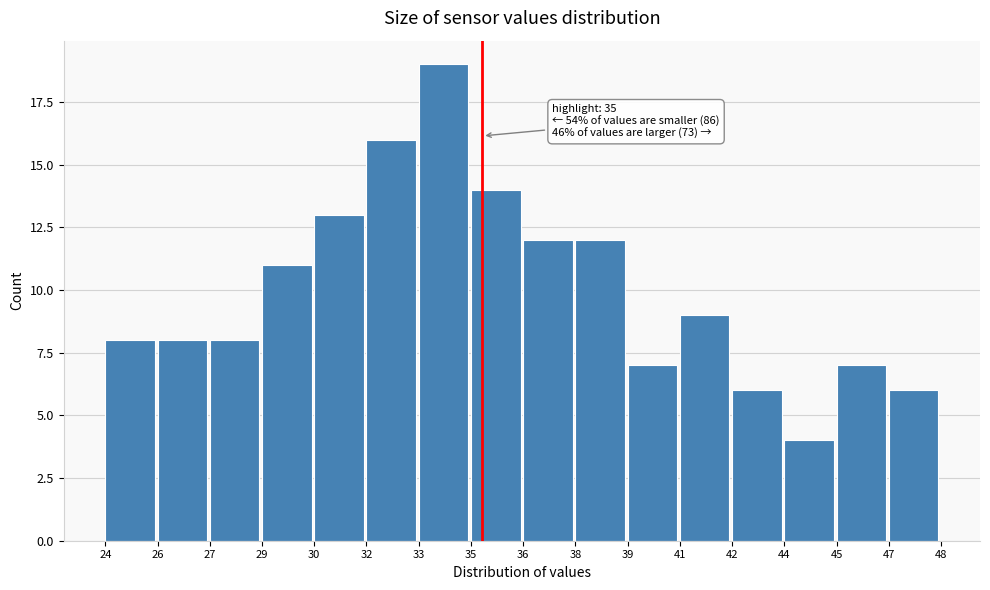

Reading left to right, list all the values displayed in this chart.

8	8	8	11	13	16	19	14	12	12	7	9	6	4	7	6